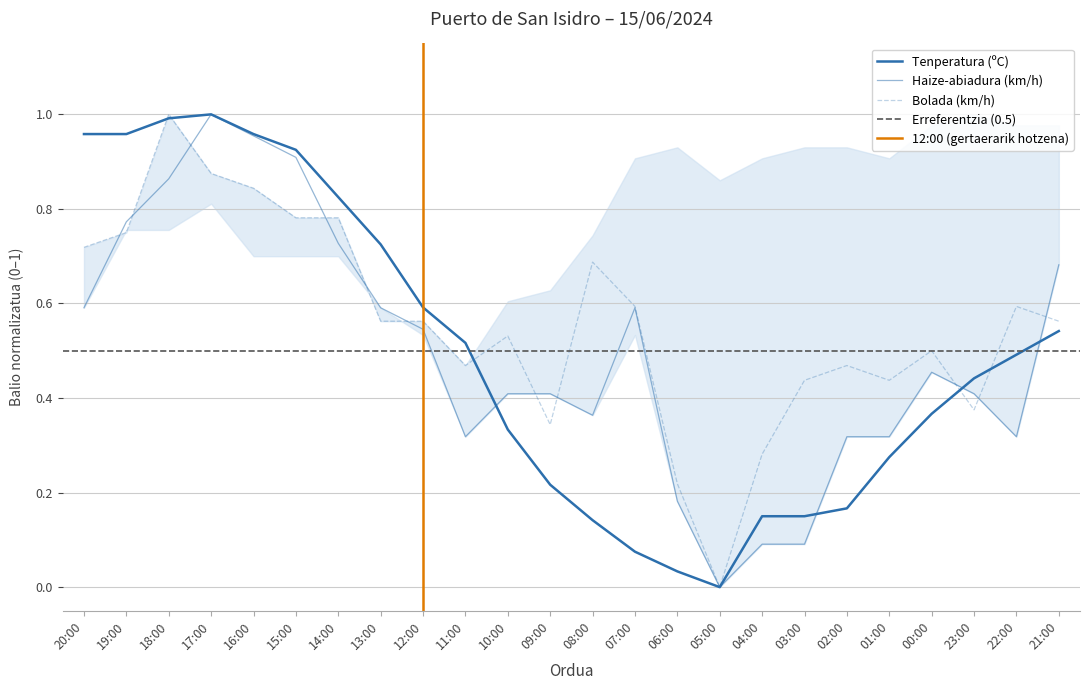

Count the number of data series in this chart.

3